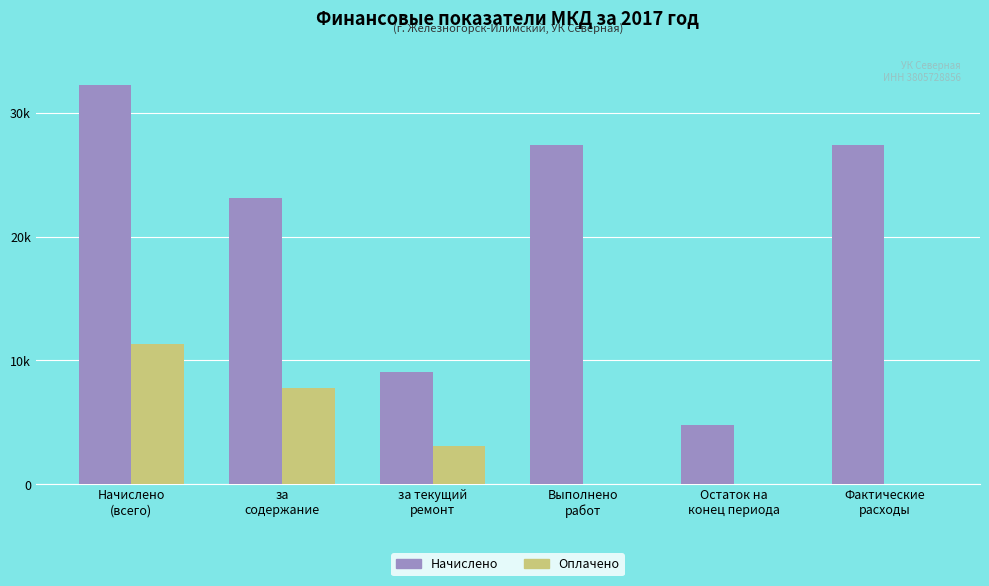

Rank the series by their maximum value, from lowest to highest.

Оплачено, Начислено